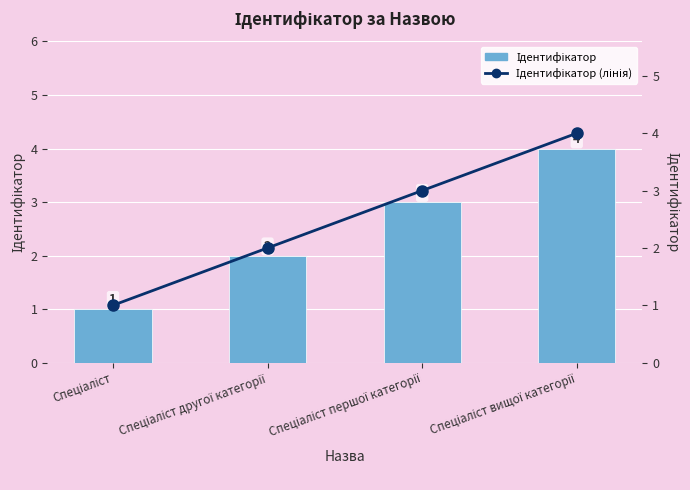

What is the label of the 2nd bar from the right?

Спеціаліст першої категорії